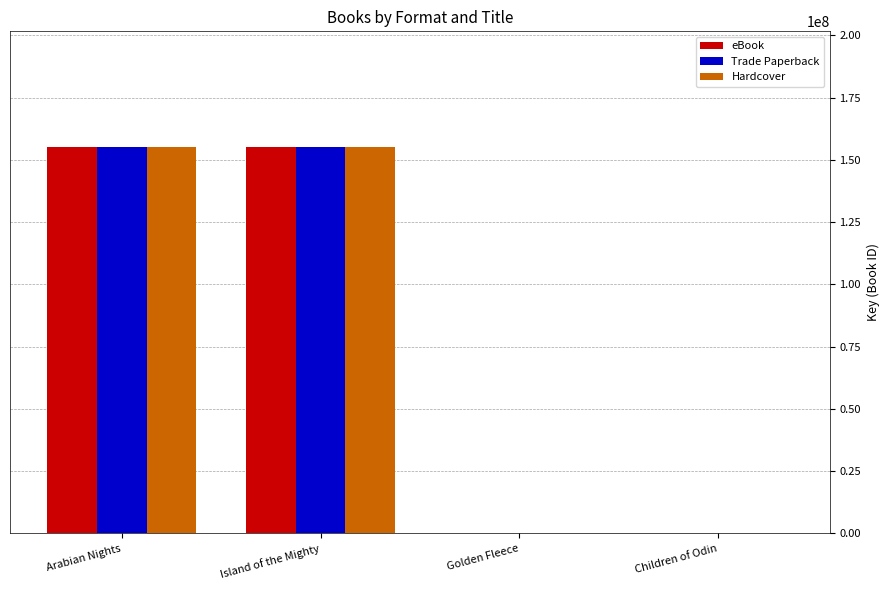

What is the highest value of the Hardcover series?

155128152